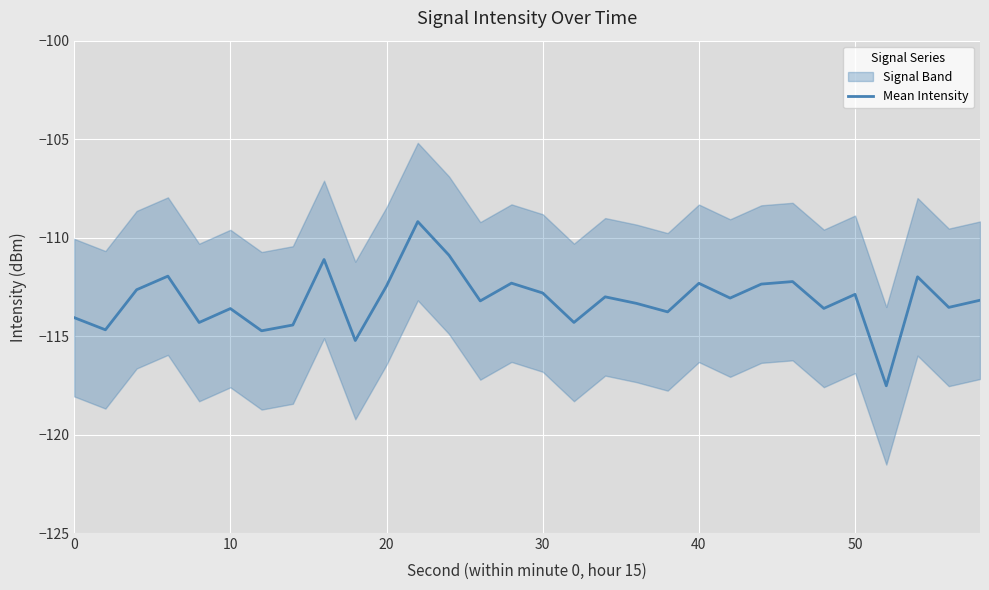

How many lines are shown in the chart?

1